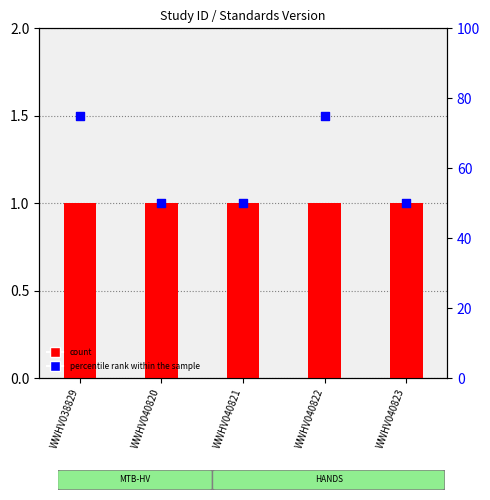

Which series has the largest total across all categories?

percentile rank within the sample